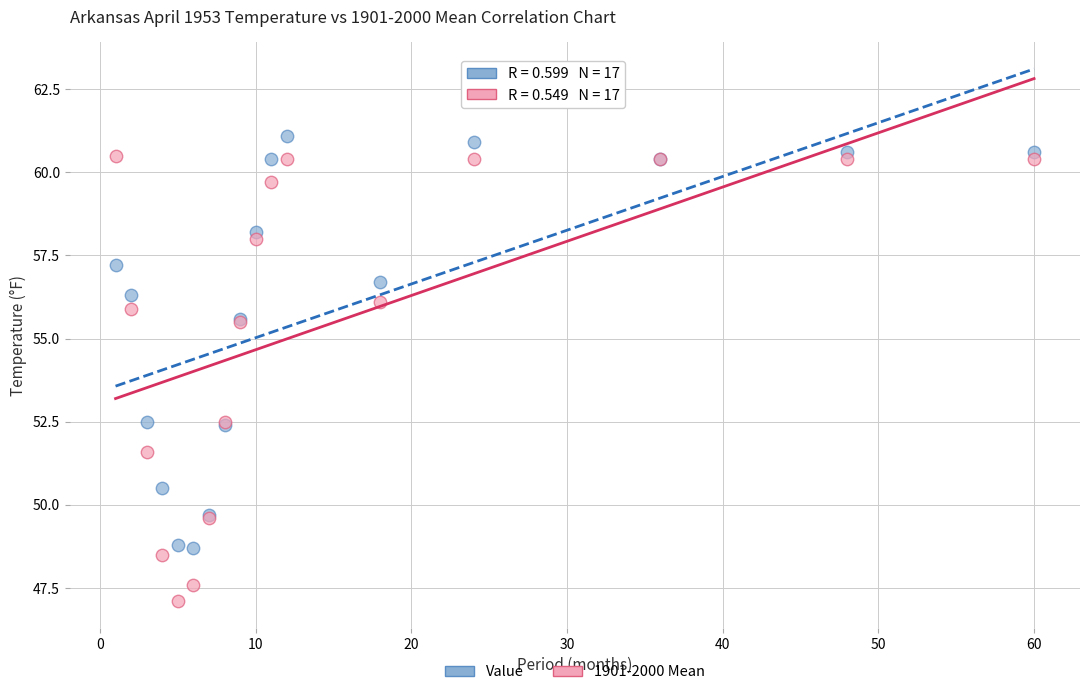

Which series contains the lowest Y value?

1901-2000 Mean